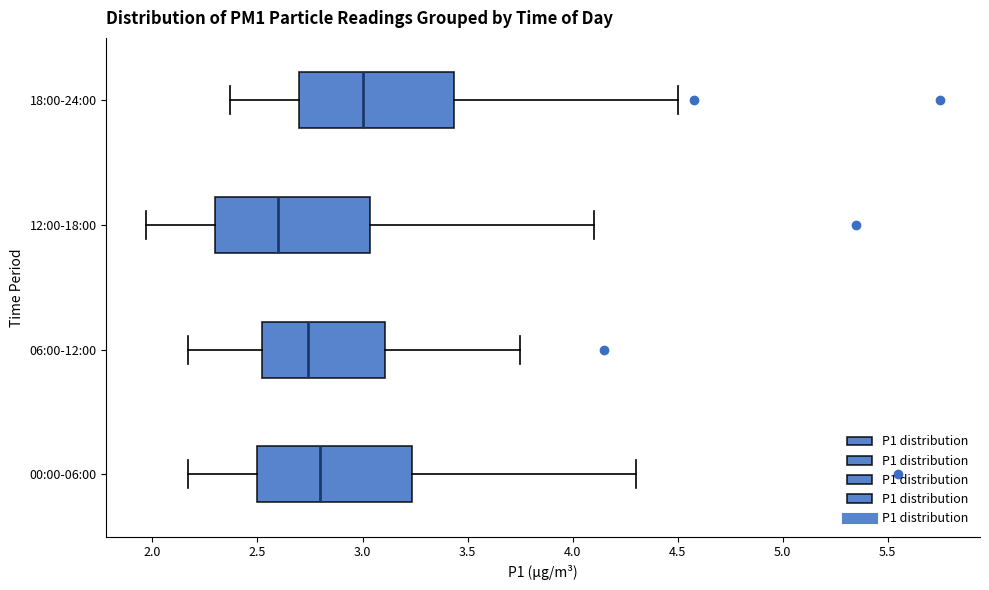

Where does the median line of the box for 06:00-12:00 sit on the x-axis? The values are not printed on the chart, so give them approximately, as read against the axis.

2.75